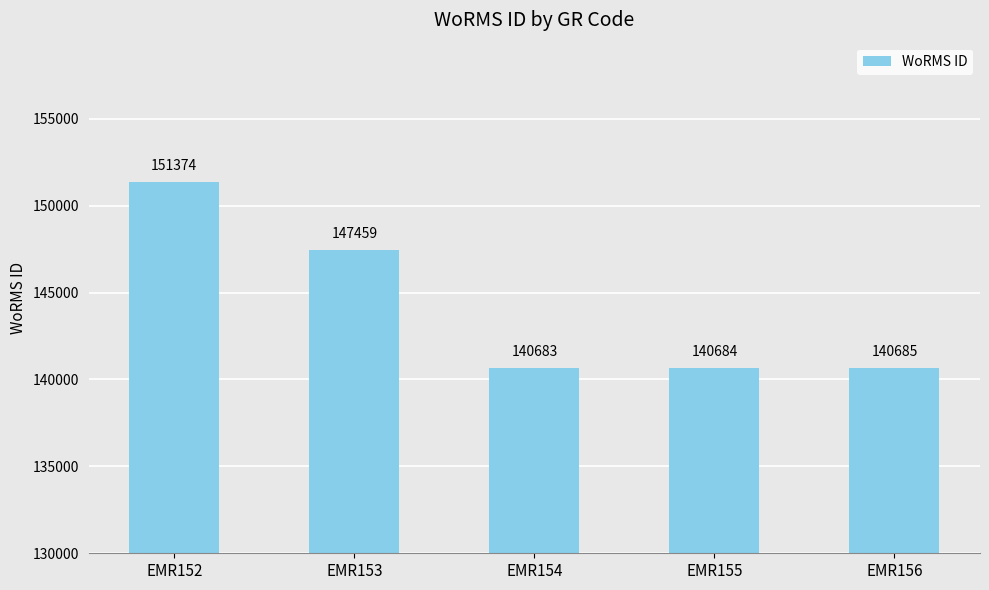

The chart shows a value of 140684 at EMR155. True or false?

True